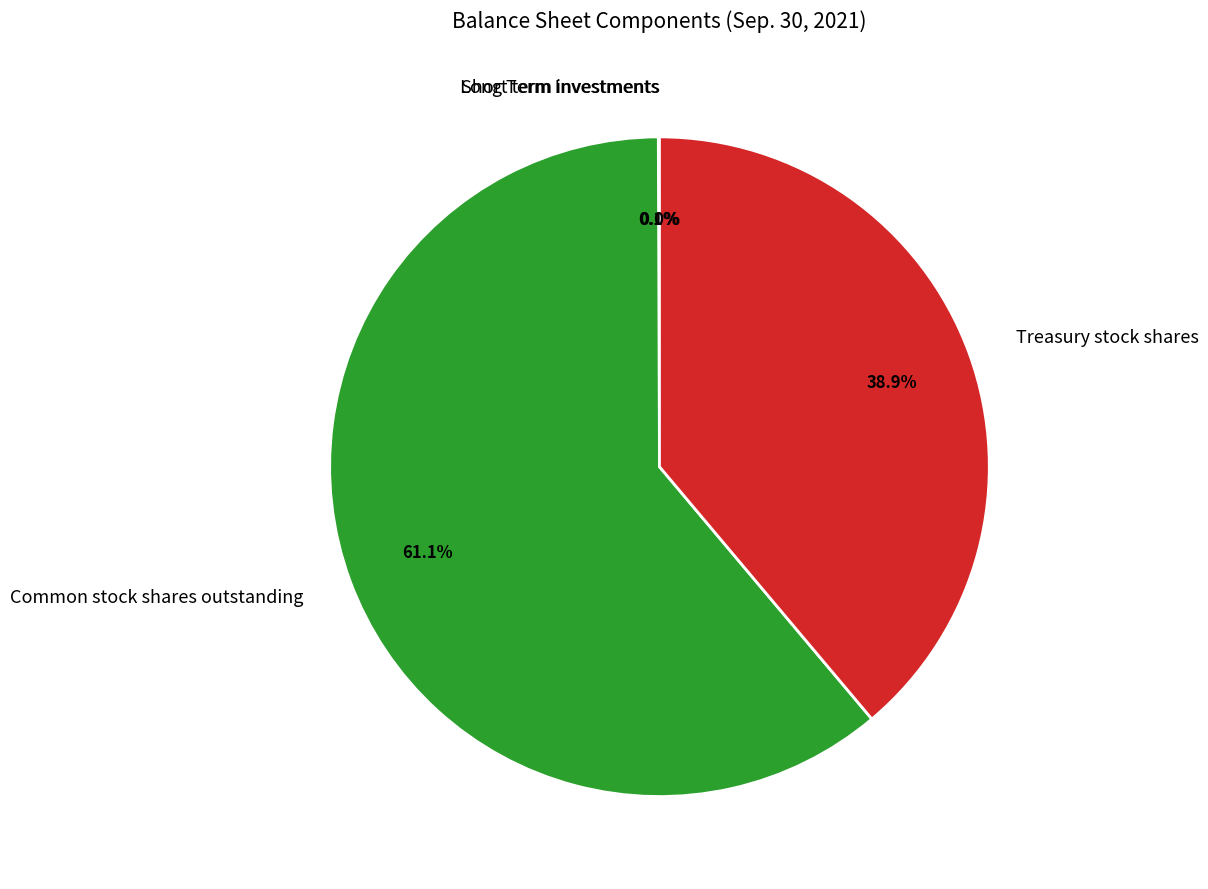

Does any single category account for the majority?

Yes